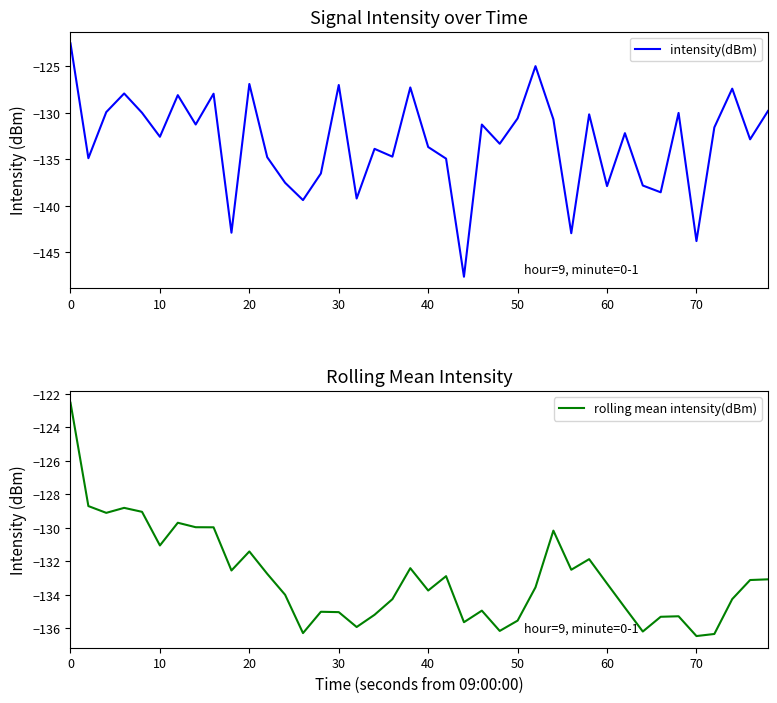

How many lines are shown in the chart?

2